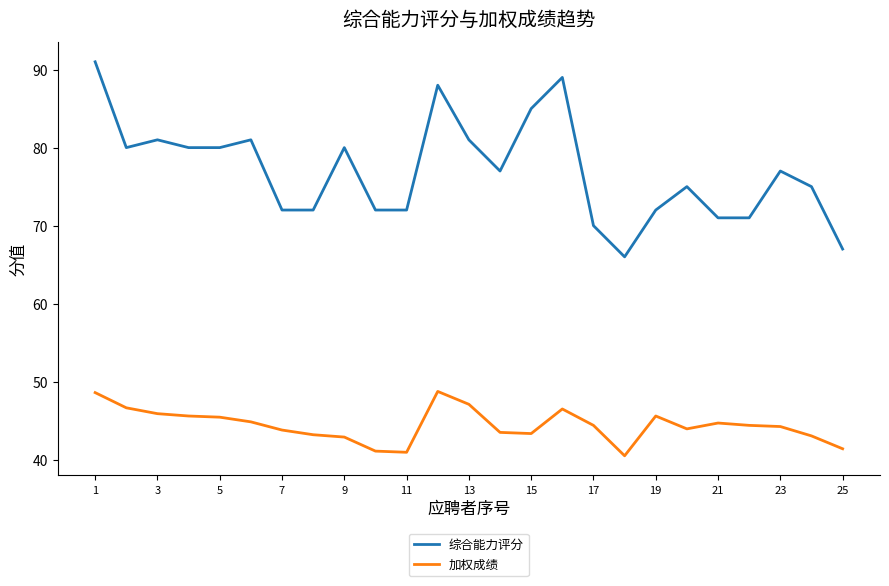

Which series has the widest spread of values?

综合能力评分